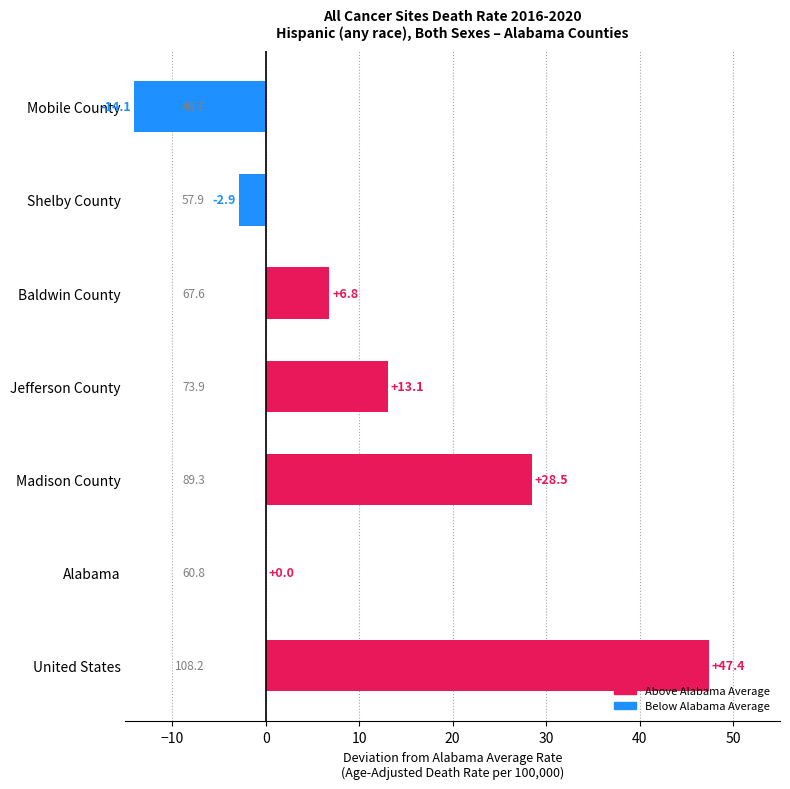

What is the maximum value shown in the chart?

47.4